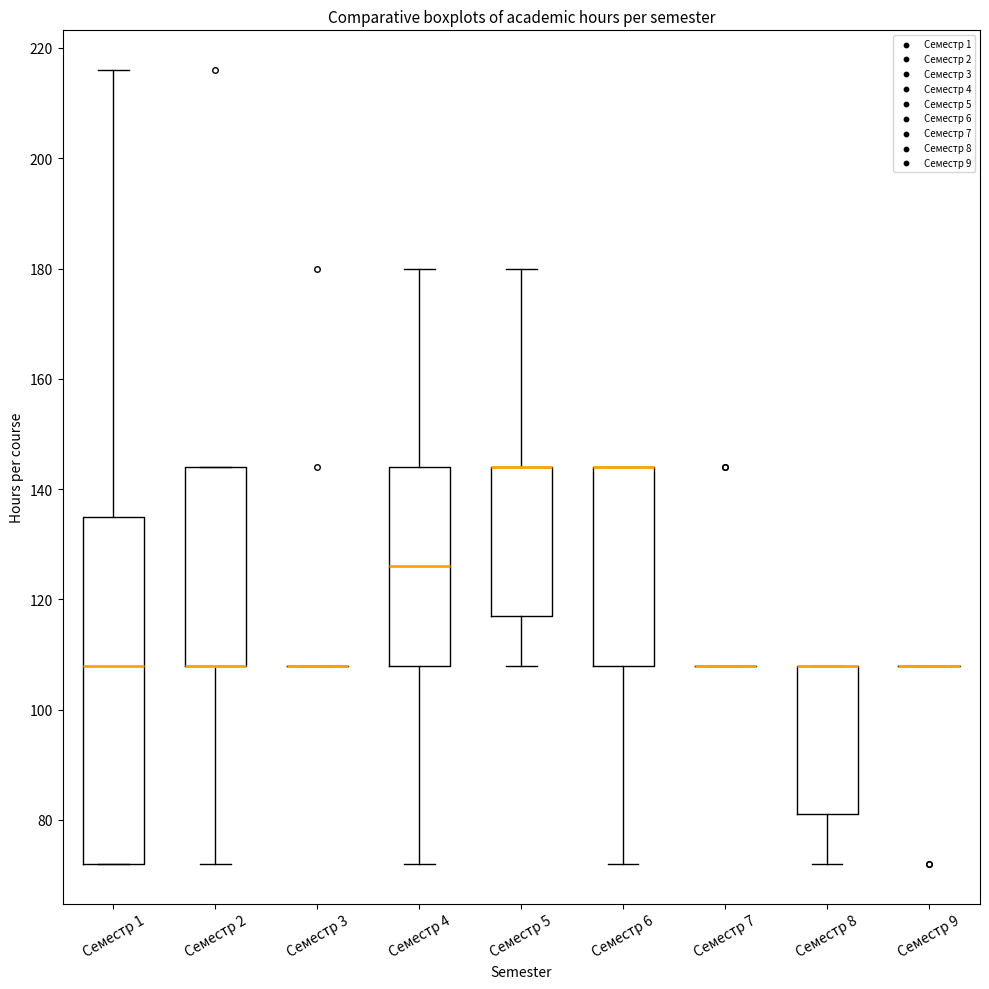

Reading left to right, read every box against the y-axis: the position of its median line, the range the box covers, and the ends of its whiskers. The values are not printed on the chart, so give them approximately, as read against the axis.

Семестр 1: median 108, box 72 to 136, whiskers 72 to 216
Семестр 2: median 108 (drawn on the box's lower edge), box 108 to 144, whiskers 72 to 144
Семестр 3: box collapsed to a line at 108, whiskers 108 to 108
Семестр 4: median 126, box 108 to 144, whiskers 72 to 180
Семестр 5: median 144 (drawn on the box's upper edge), box 118 to 144, whiskers 108 to 180
Семестр 6: median 144 (drawn on the box's upper edge), box 108 to 144, whiskers 72 to 144
Семестр 7: box collapsed to a line at 108, whiskers 108 to 108
Семестр 8: median 108 (drawn on the box's upper edge), box 82 to 108, whiskers 72 to 108
Семестр 9: box collapsed to a line at 108, whiskers 108 to 108